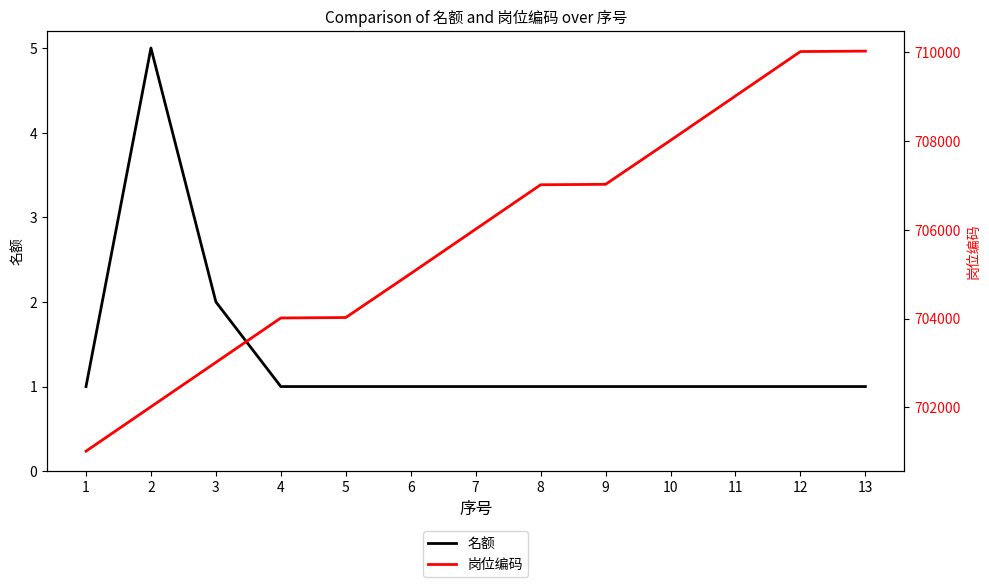

Is the value of 名额 at 6 greater than the value of 岗位编码 at 6?

No